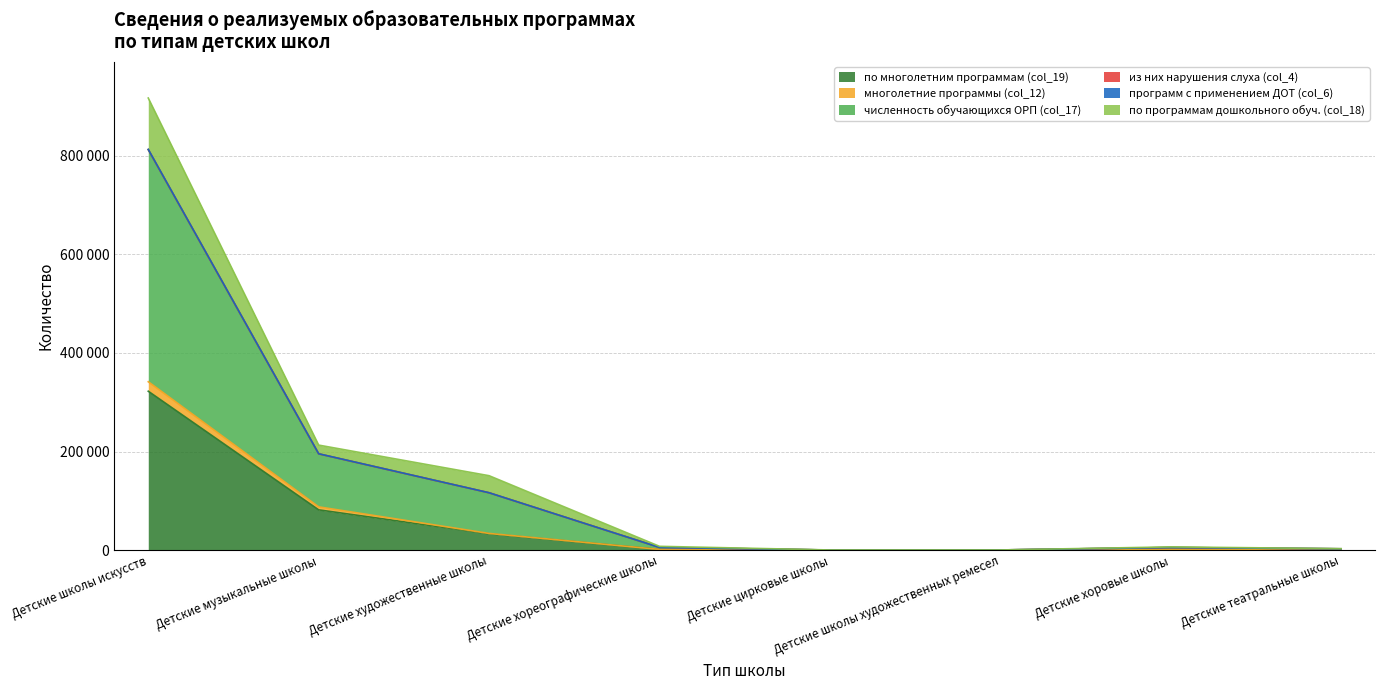

What is the value of the программ с применением ДОТ (col_6) point at the 6th from the left?

390